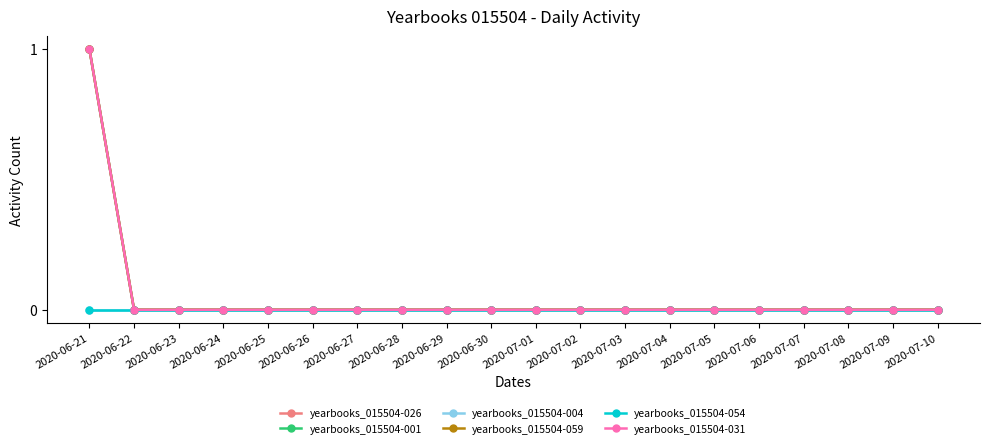

Is this an area chart (filled region under the line)?

No